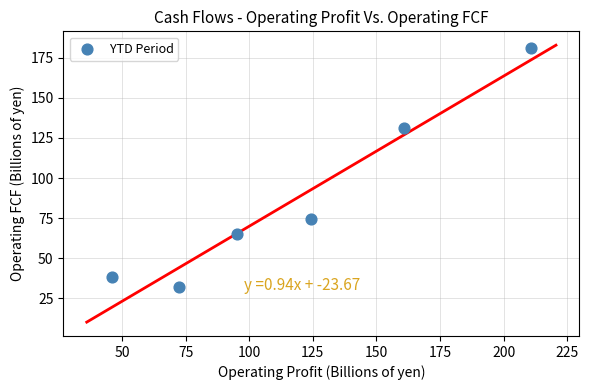

What is the range of X values (max minus min)?

164.5